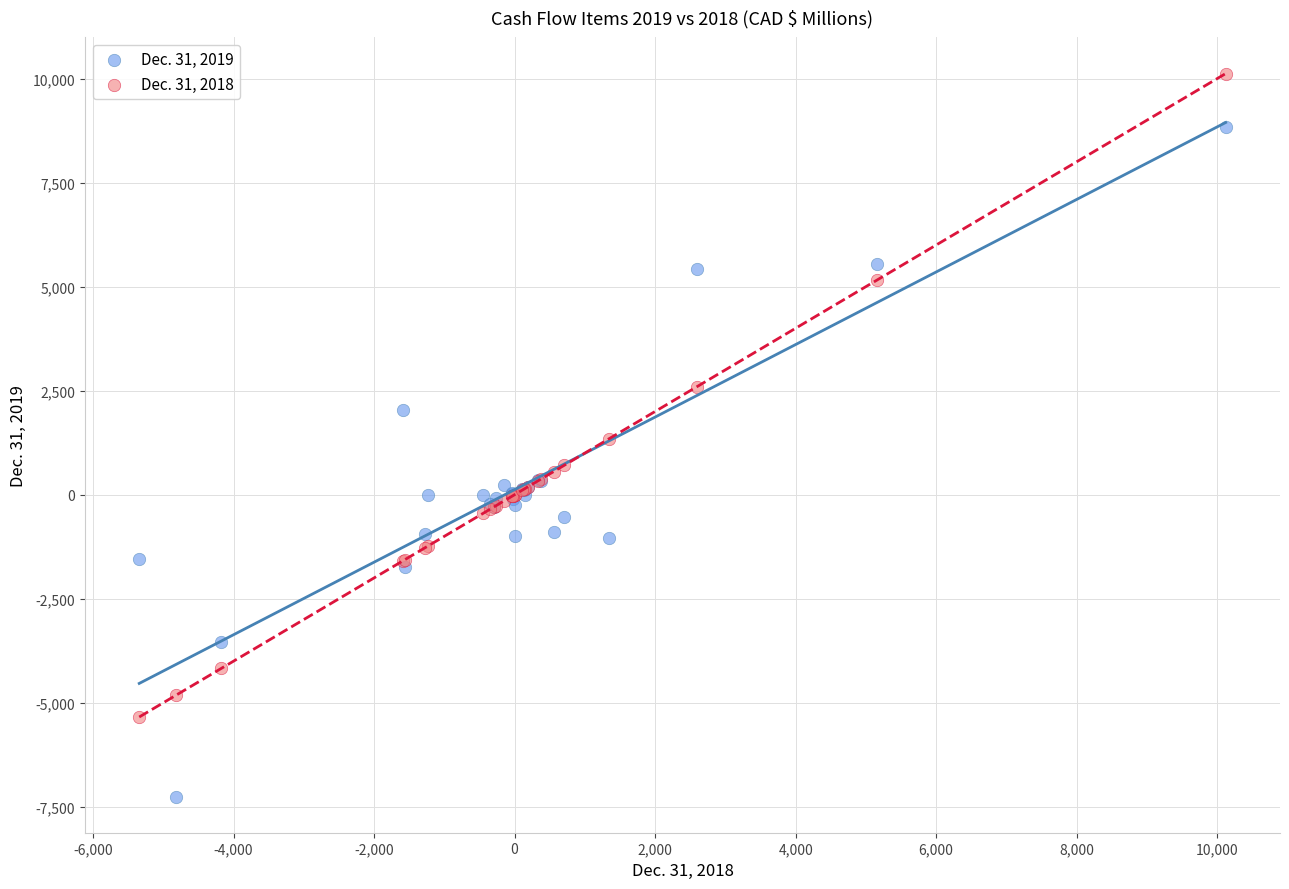

Which series reaches the minimum Y coordinate?

Dec. 31, 2019